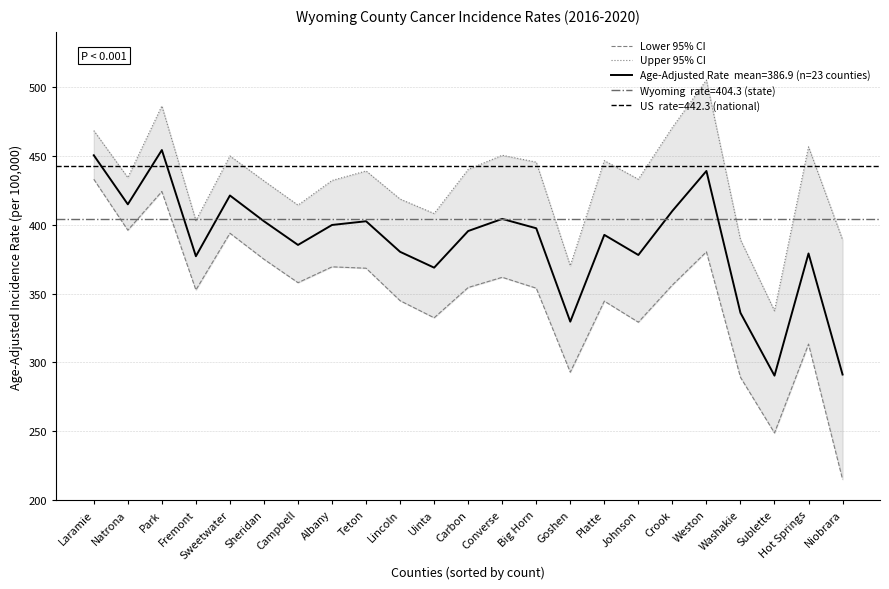

Which series has the widest spread of values?

Lower 95% CI